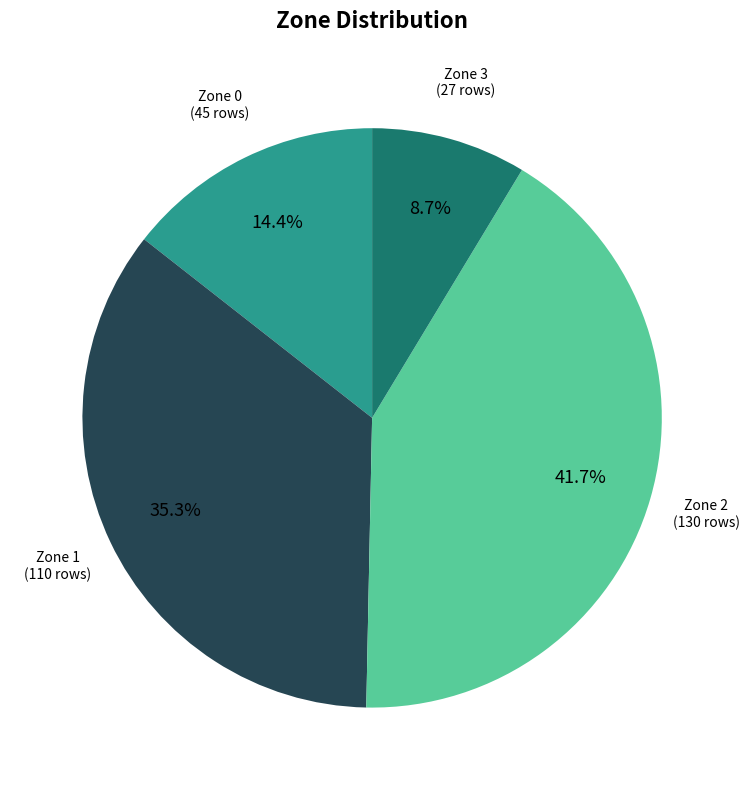

Is there any slice that represents more than half of the pie?

No